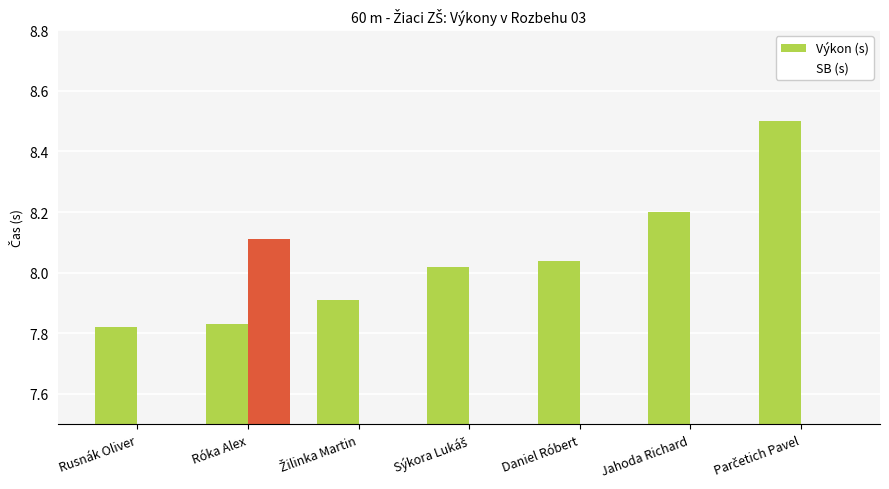

Are the bars grouped side by side (vs. stacked)?

Yes